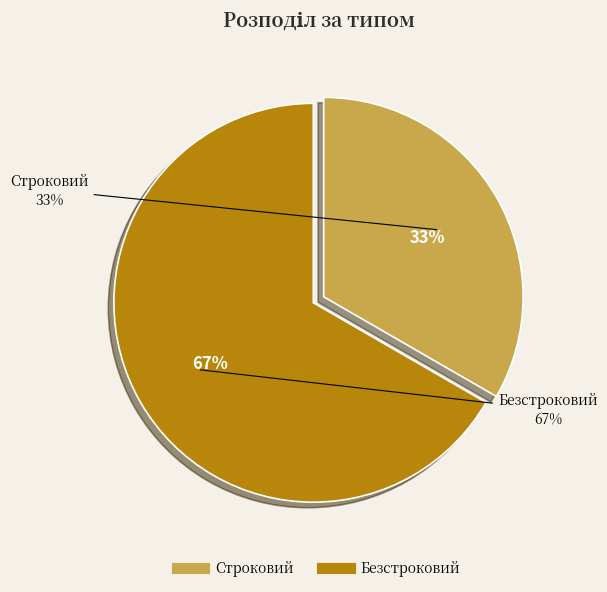

What percentage is the Строковий slice, to the nearest percent?

33%